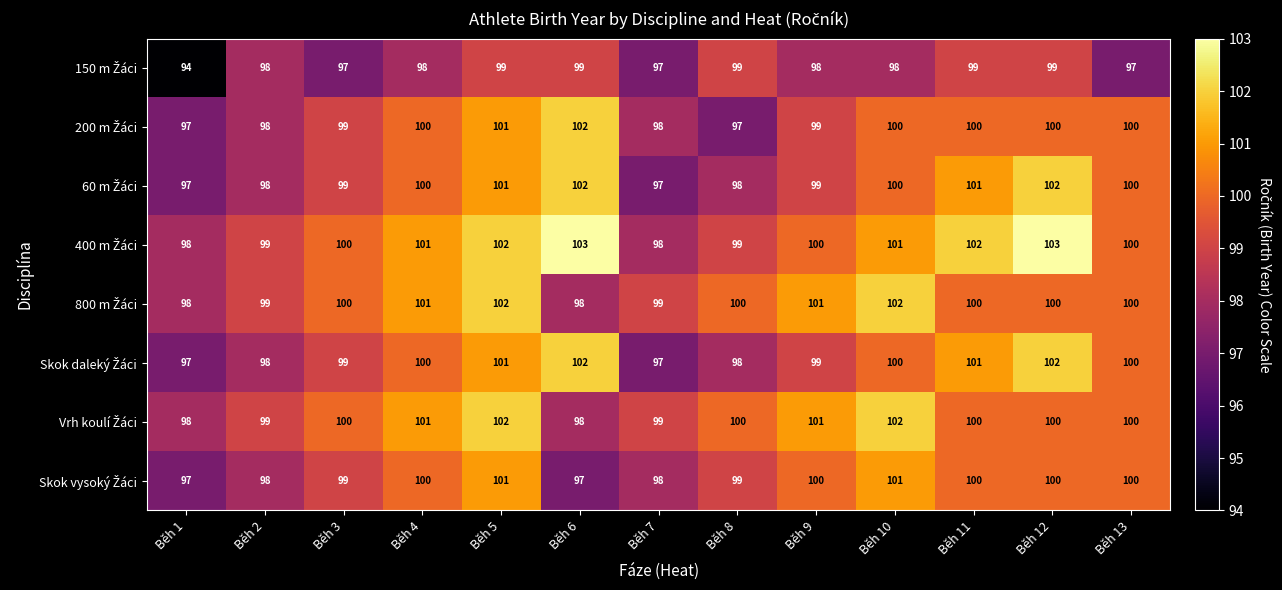

What is the spread (max minus min) of values at Běh 5?

3